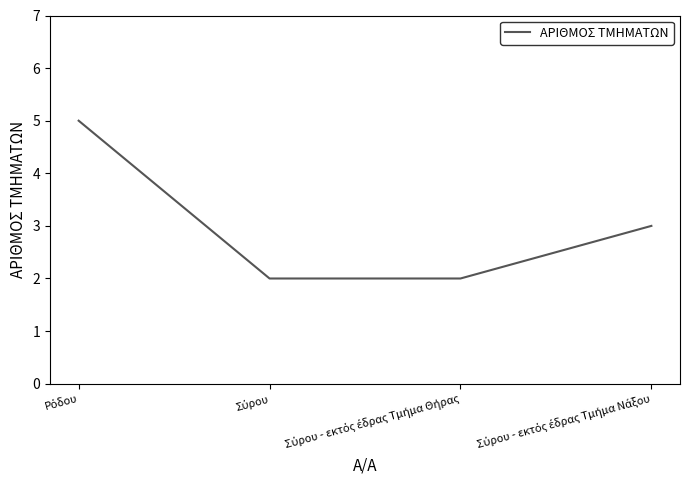

True or false: there are more than 2 points higher than both neighbors.

False